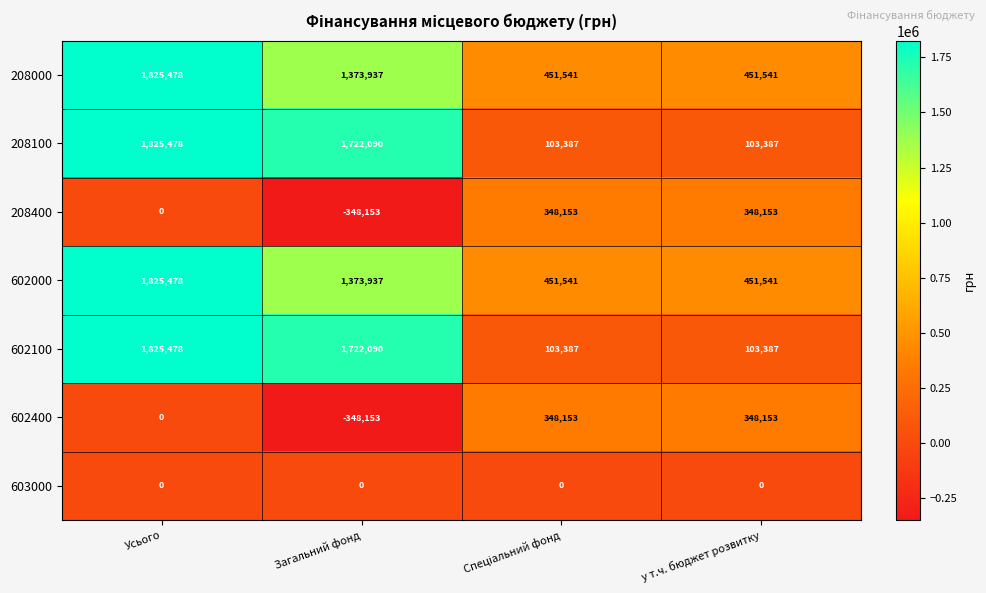

Count the number of categories in the chart.

4